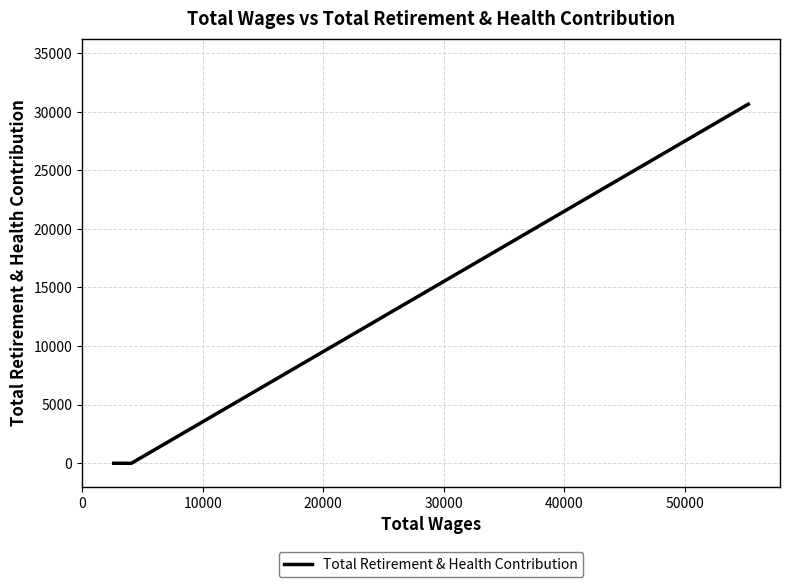

Which has a higher value, 20000 or 10000?

20000